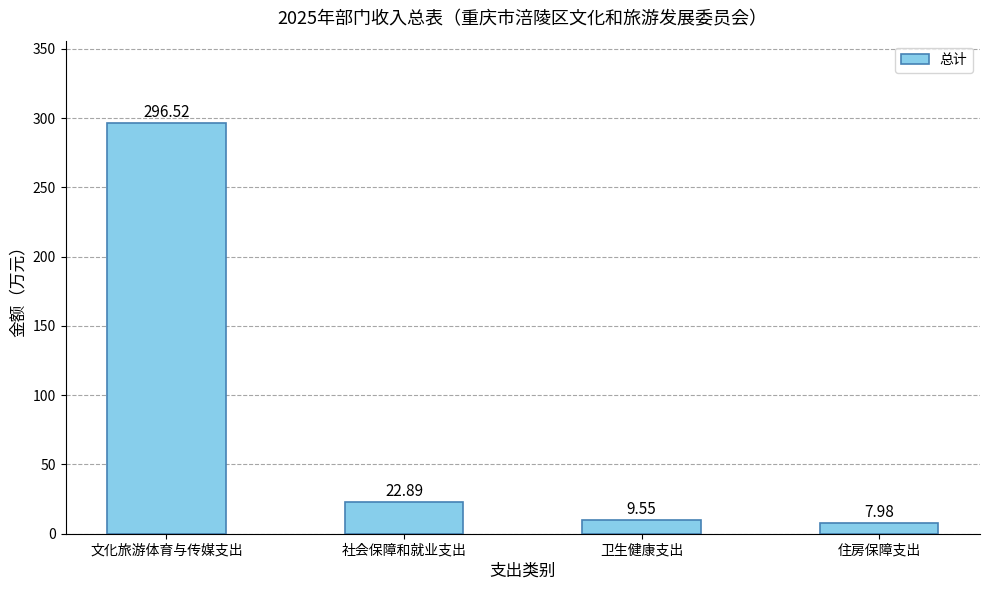

Are the bars grouped side by side (vs. stacked)?

No